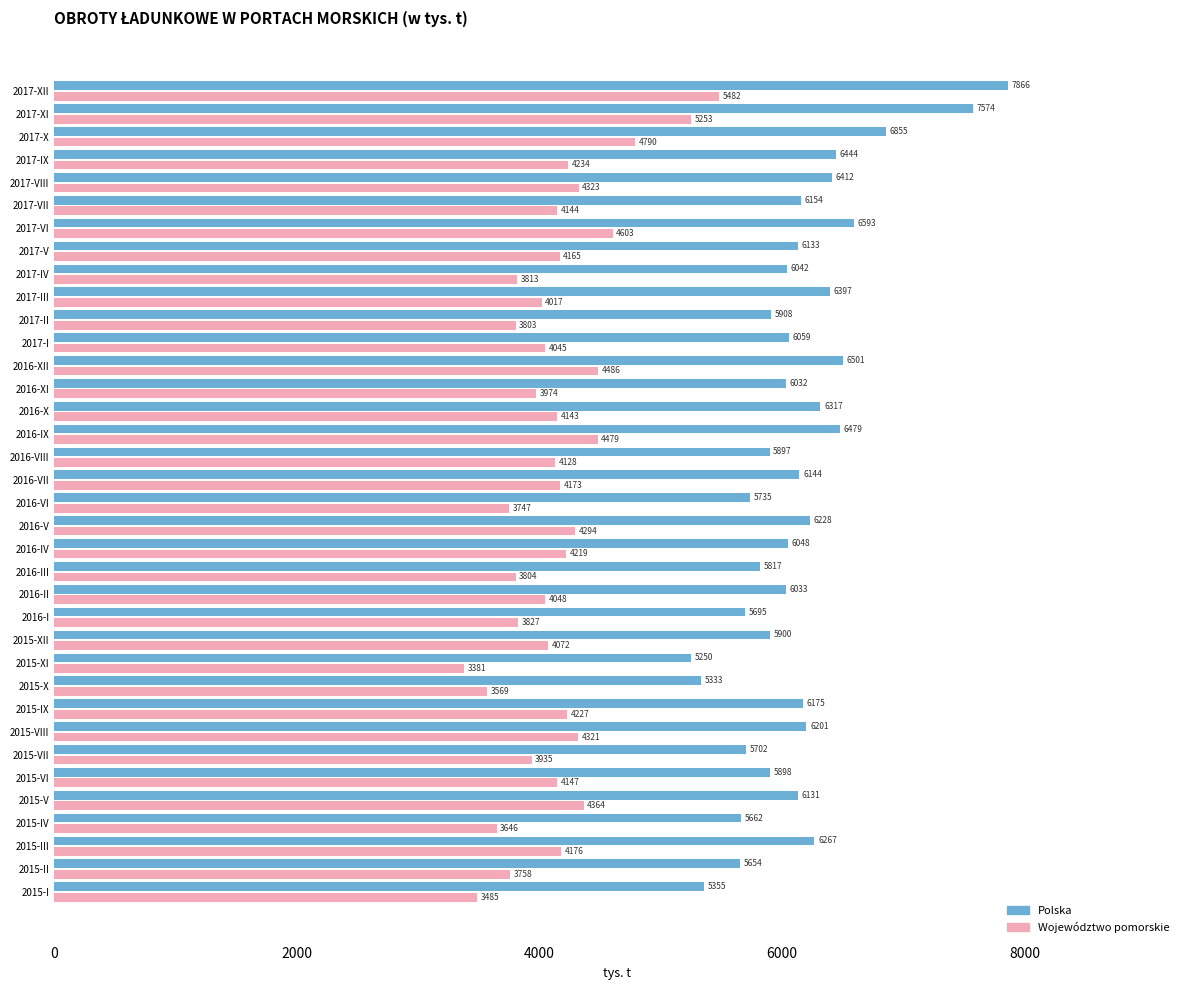

What are all the series names shown in the legend?

Polska, Województwo pomorskie